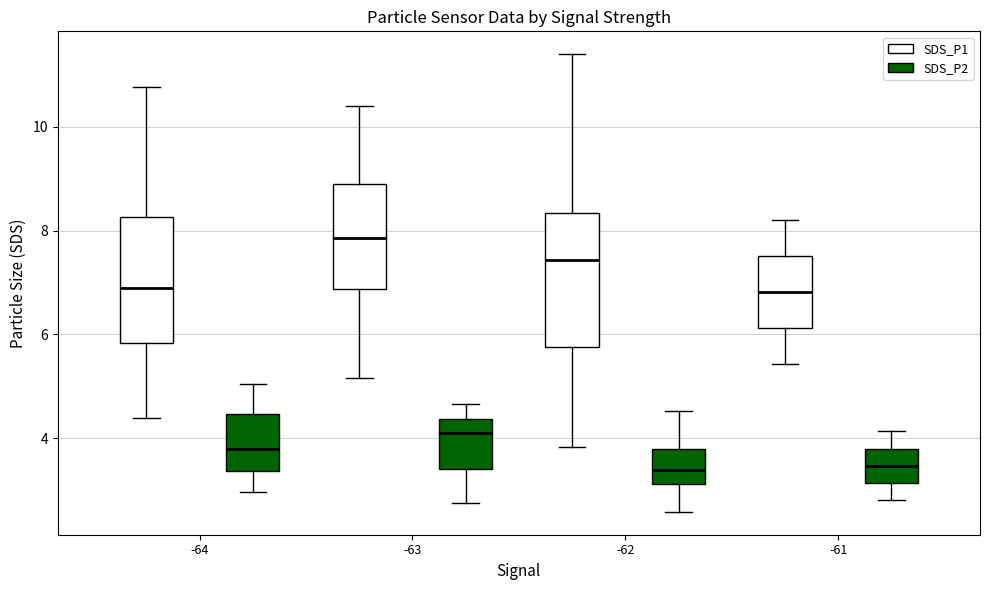

Where is the upper edge of the box for -64 (SDS_P1) on the y-axis? The values are not printed on the chart, so give them approximately, as read against the axis.

8.2